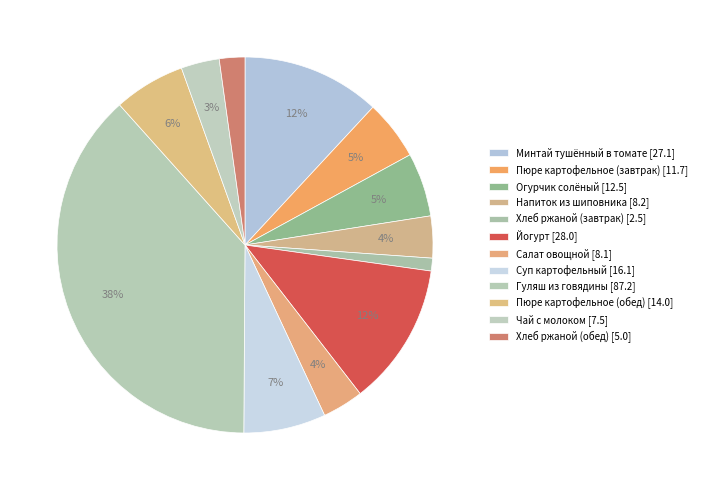

What is the largest slice in the pie chart?

Гуляш из говядины